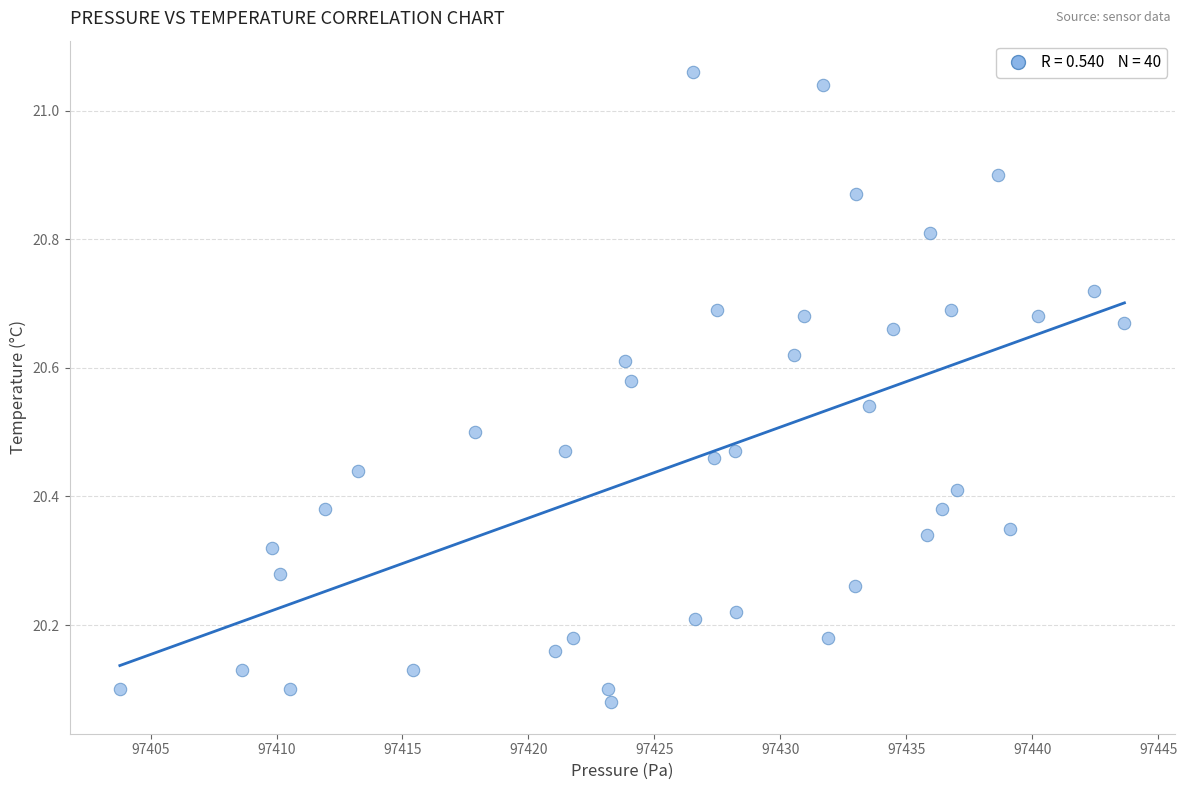

What is the range of X values (max minus min)?

39.9